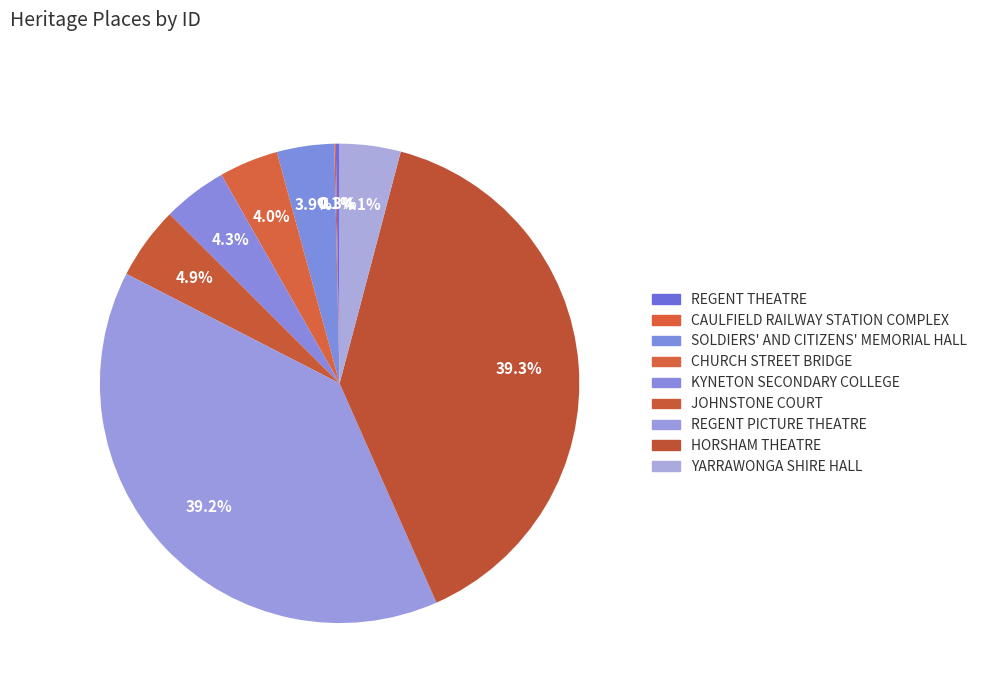

Is it true that CHURCH STREET BRIDGE is 4% of the pie?

True